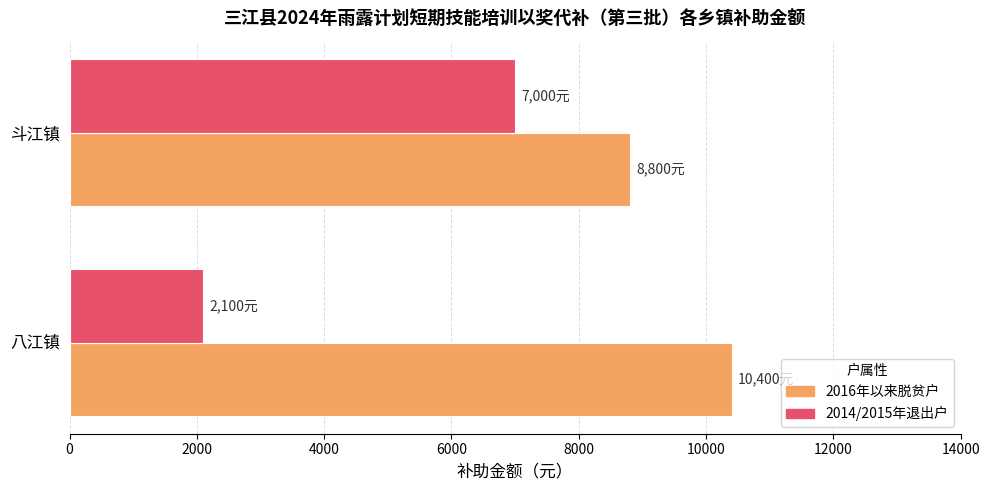

At which category is the sum across all series the highest?

斗江镇